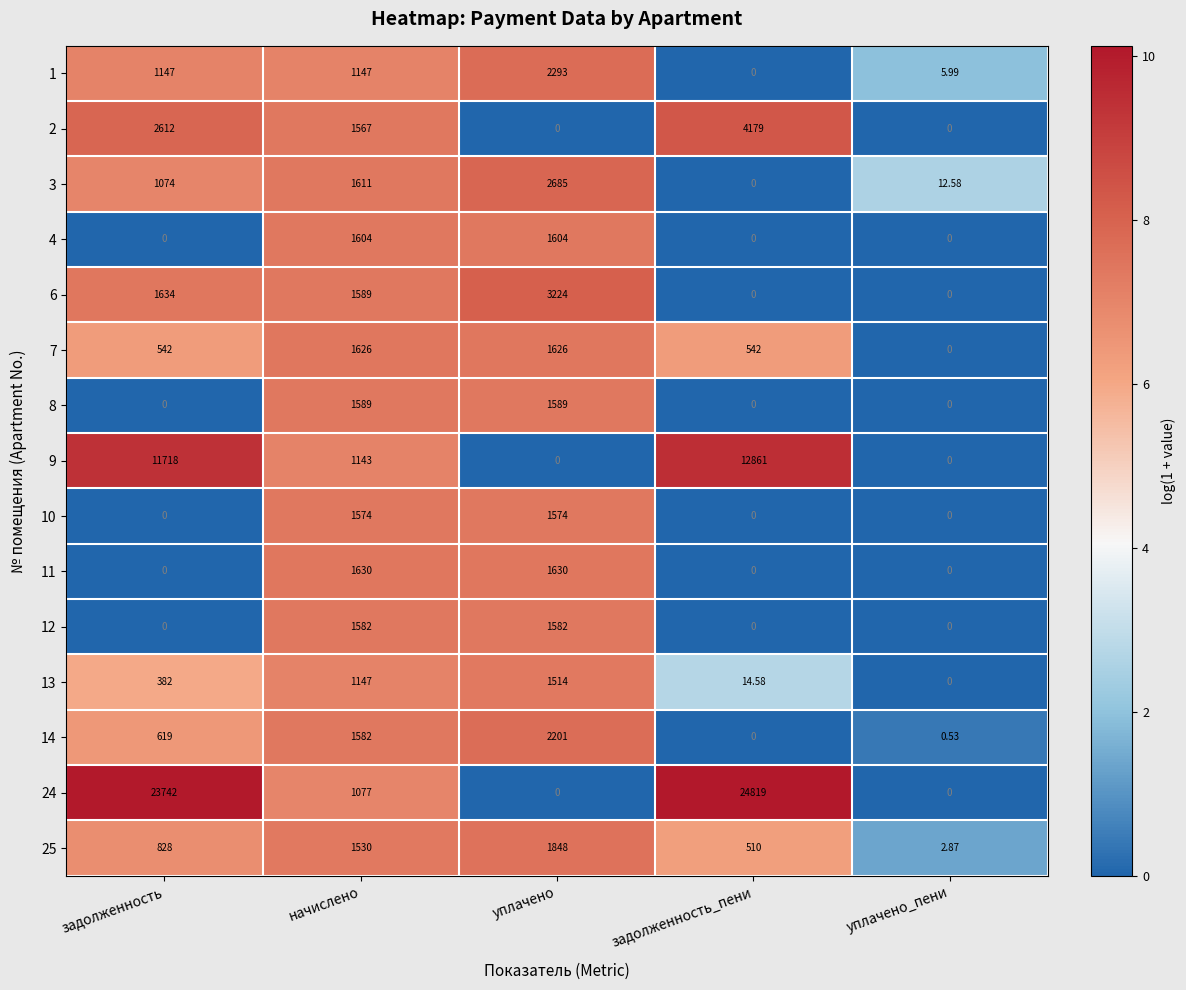

What is the maximum value shown in the chart?

24819.0